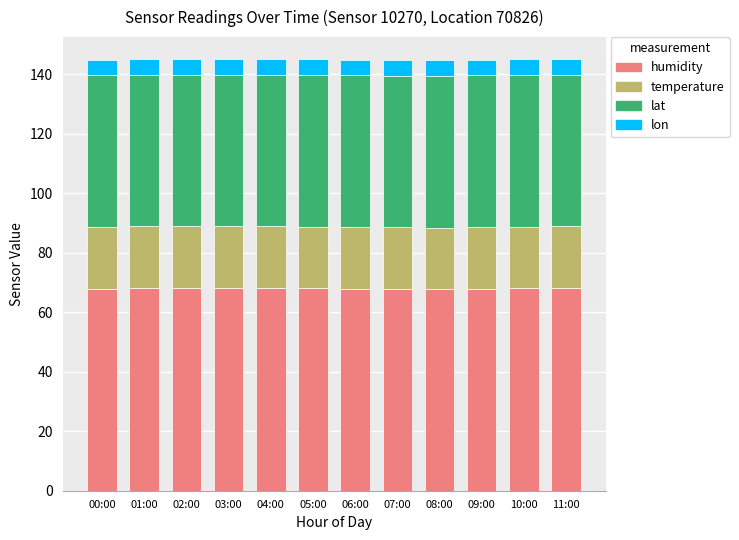

What is the maximum value for humidity?

68.2